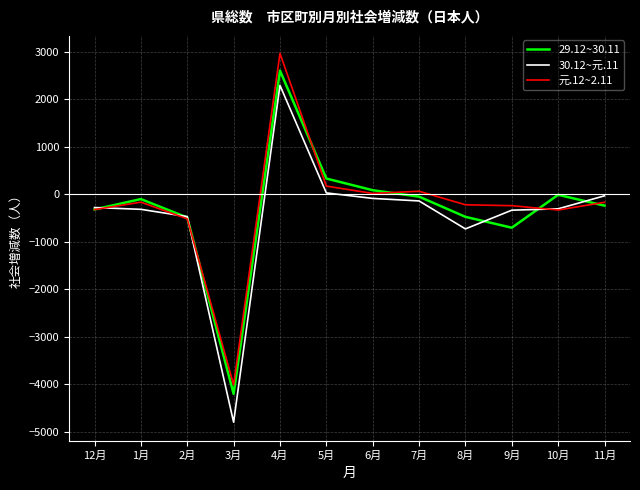

The value of 元.12~2.11 at 3月 is -4014. True or false?

True